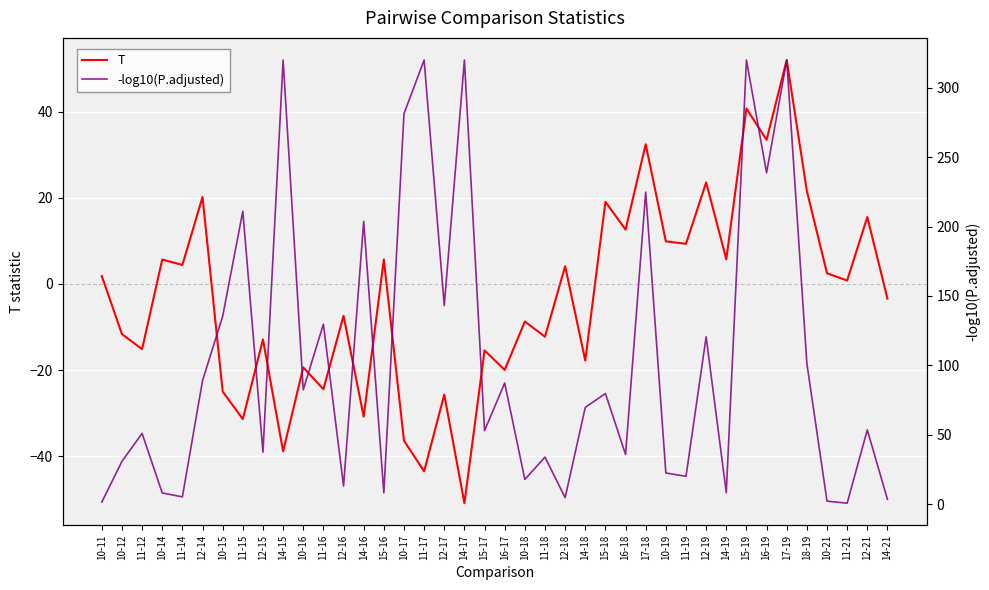

What is the minimum value shown in the chart?

-50.9